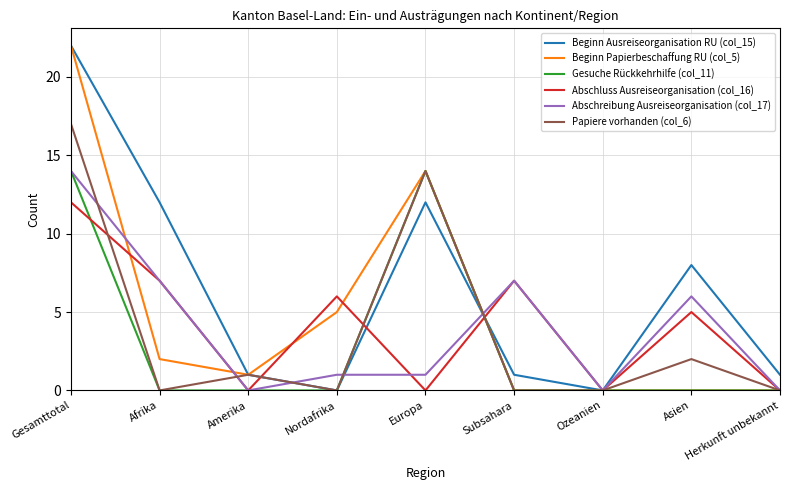

What is the highest value of the Abschluss Ausreiseorganisation (col_16) series?

12